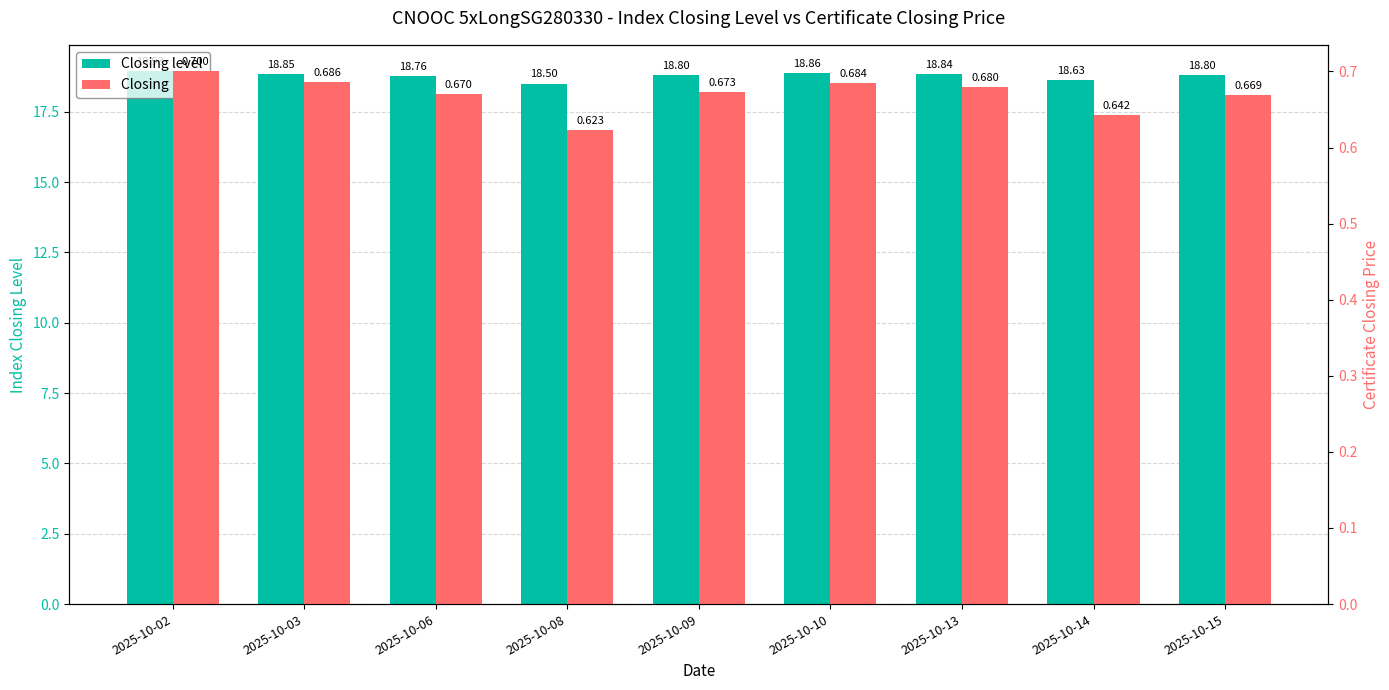

What is the spread (max minus min) of values at 2025-10-15?

18.1